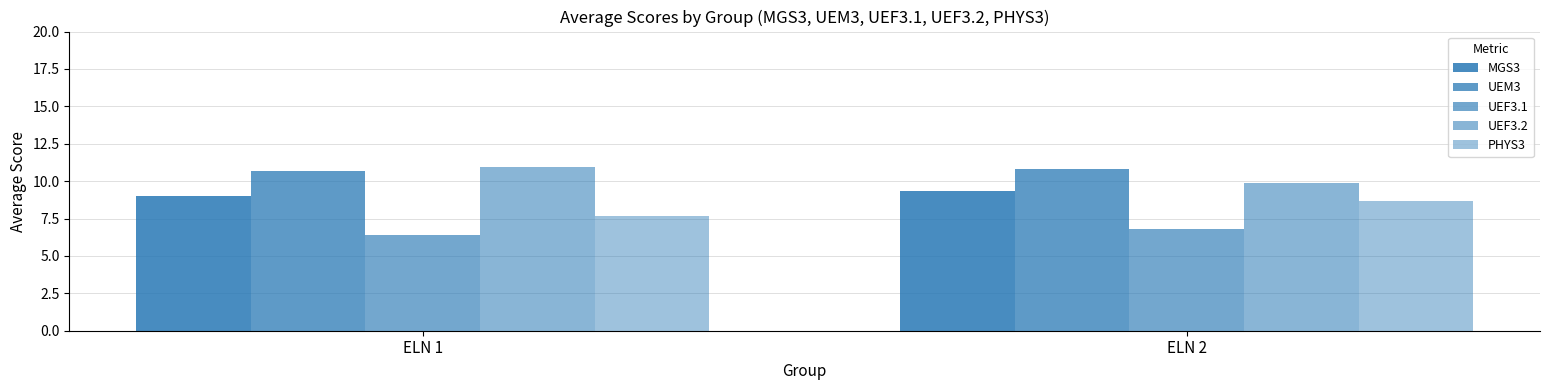

Does the chart contain stacked bars?

No